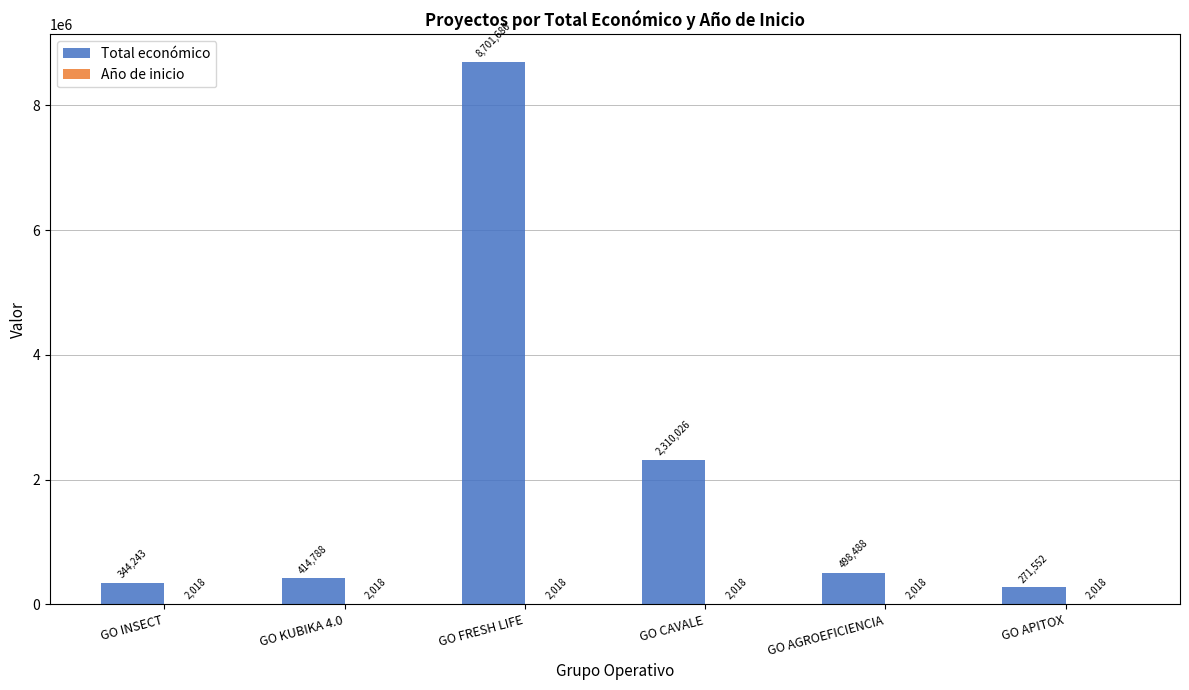

How many groups of bars are there?

6